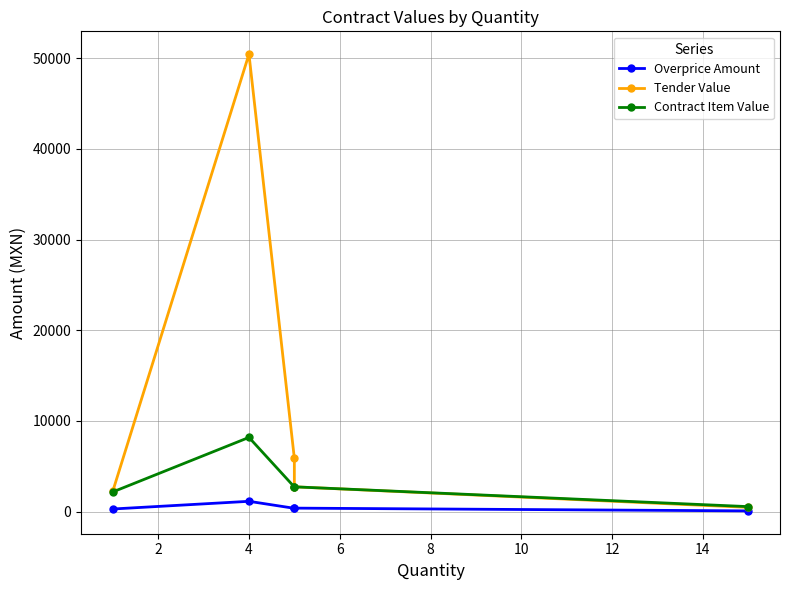

The Contract Item Value series shows 551.4 at 4. True or false?

False